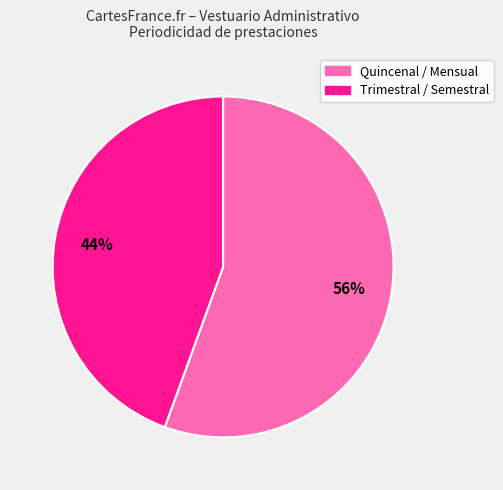

Is there a majority slice in this chart?

Yes